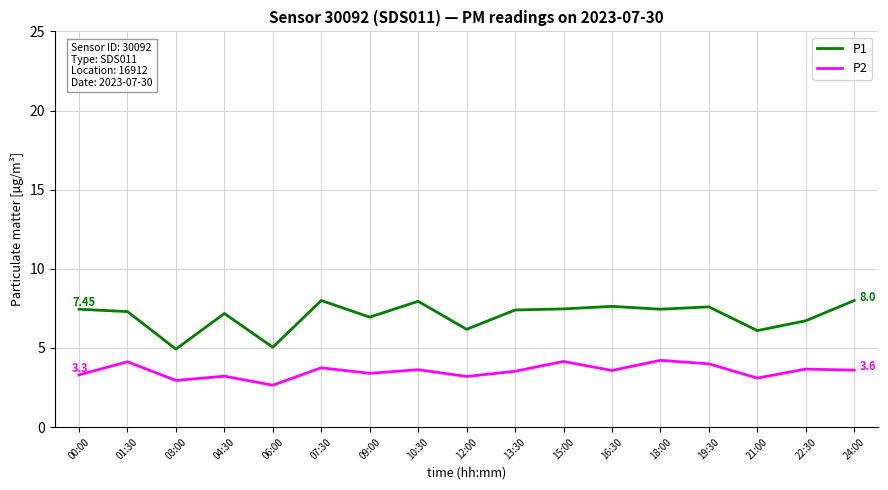

What is the total value across all series at 00:00?

10.8